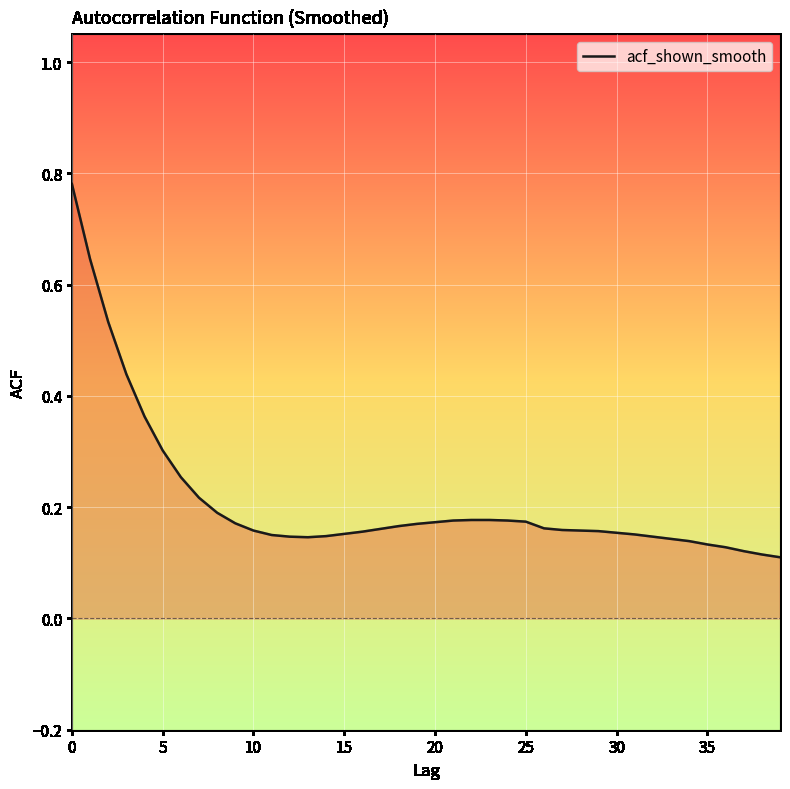

How many series are shown in this chart?

1